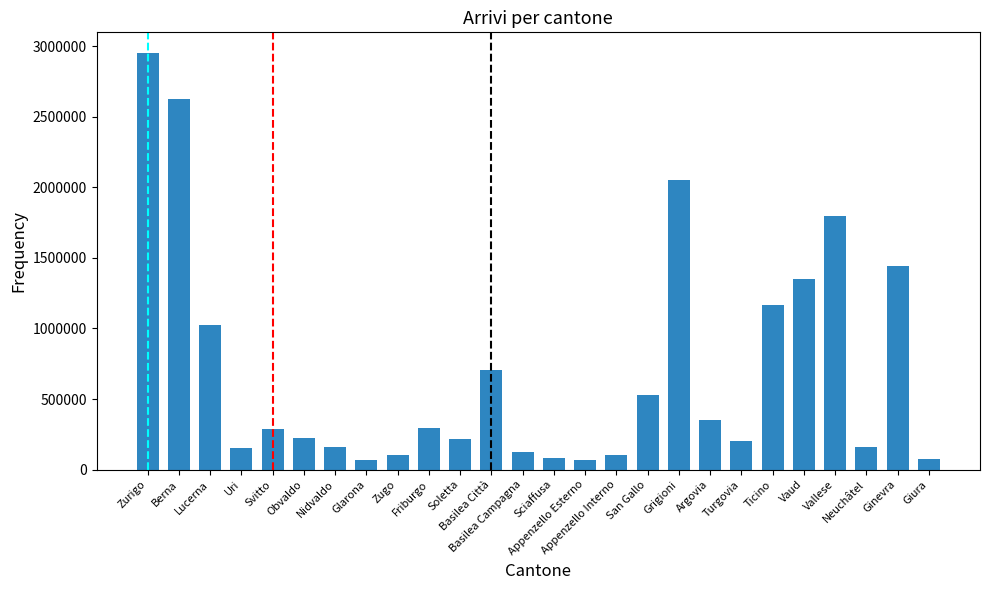

The value at Sciaffusa is 81970. True or false?

True